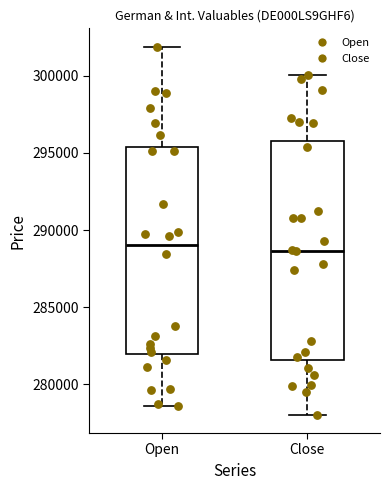

Where does the upper whisker of the box for Close end on the y-axis? The values are not printed on the chart, so give them approximately, as read against the axis.

300000